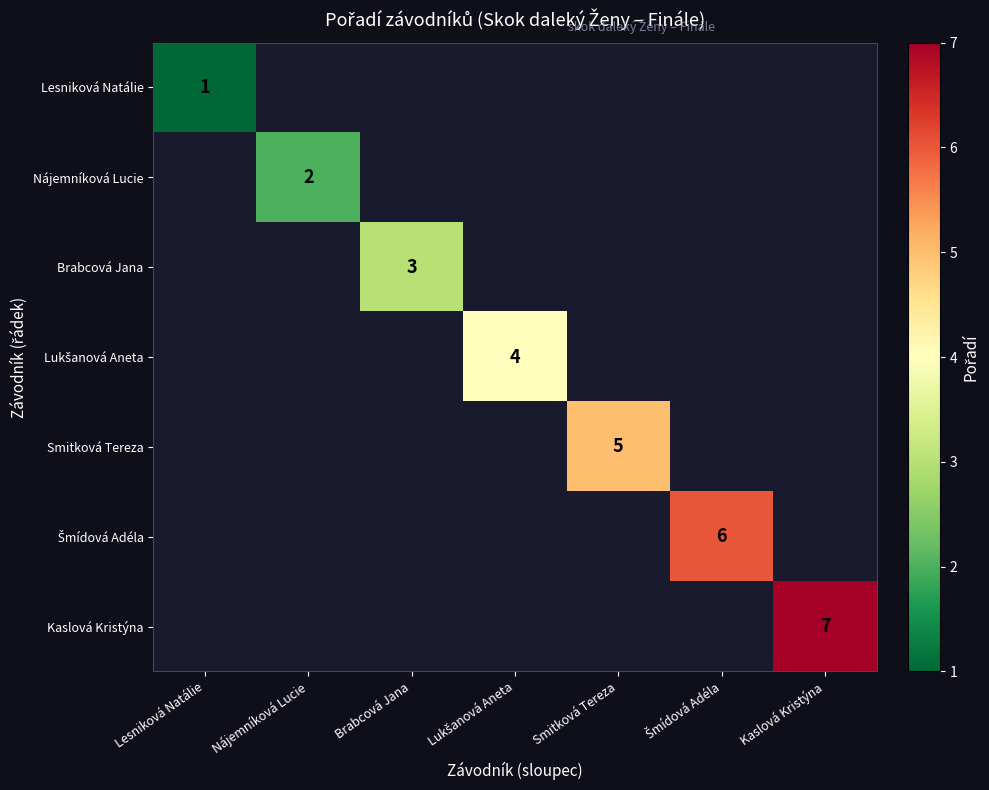

How many data points does each series have?

7